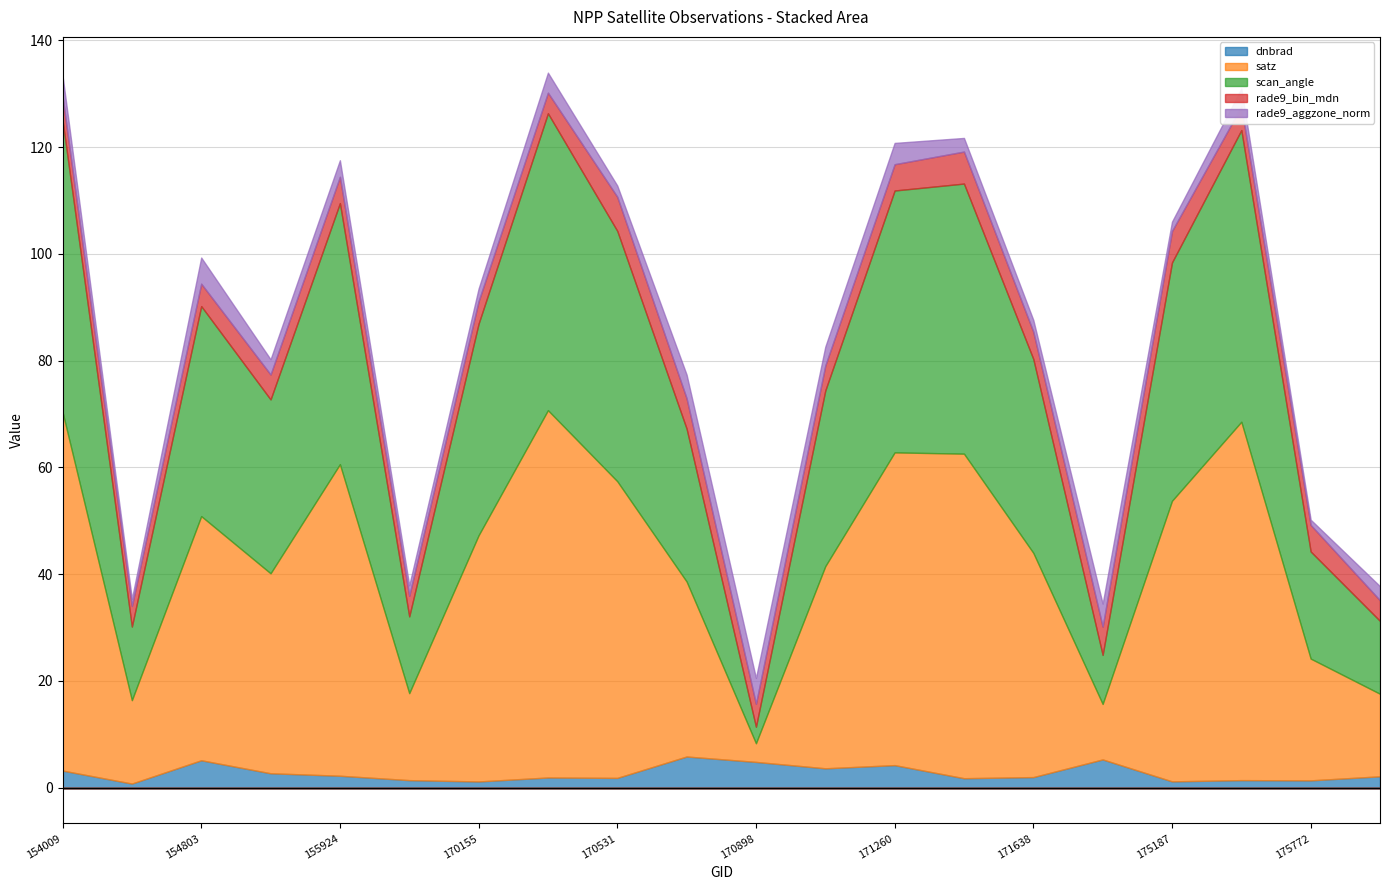

What is the value of the dnbrad point at the 19th from the left?

1.4